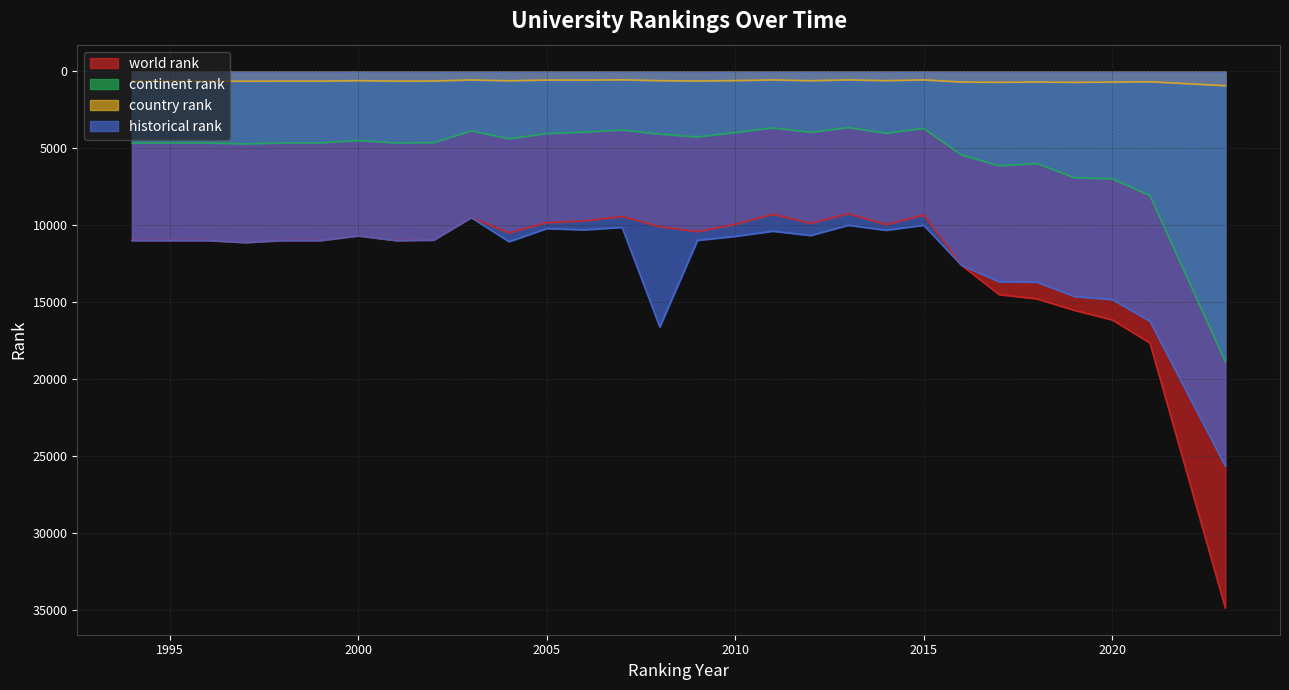

Is the value of country rank at 2013 greater than the value of world rank at 1999?

No